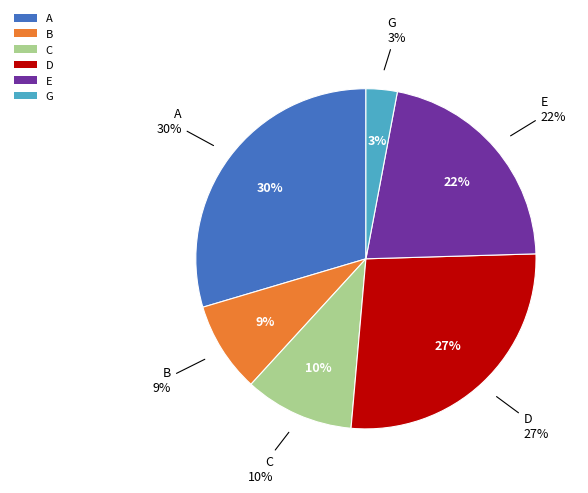

Between D and A, which is larger?

A